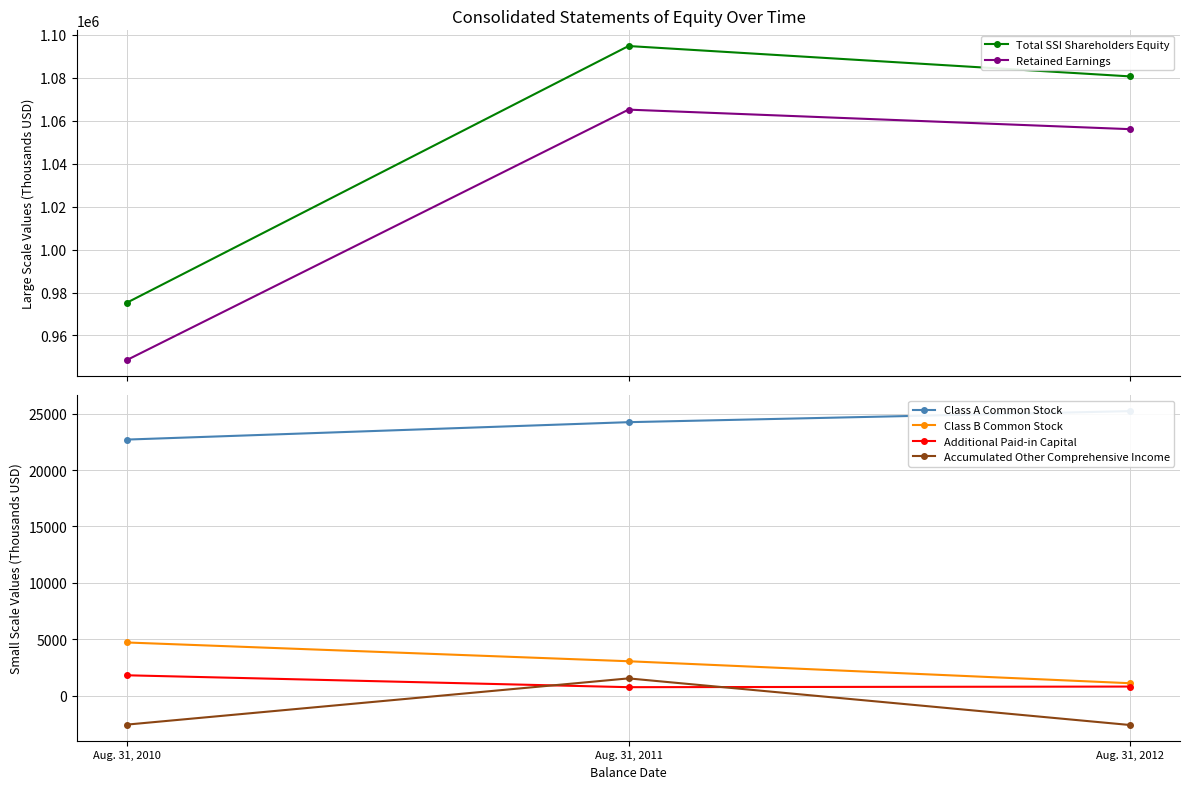

Reading left to right, list all the values displayed in this chart.

Total SSI Shareholders Equity: 975326	1094712	1080583
Retained Earnings: 948642	1065109	1056024
Class A Common Stock: 22700	24241	25219
Class B Common Stock: 4721	3060	1113
Additional Paid-in Capital: 1815	762	816
Accumulated Other Comprehensive Income: -2552	1540	-2589